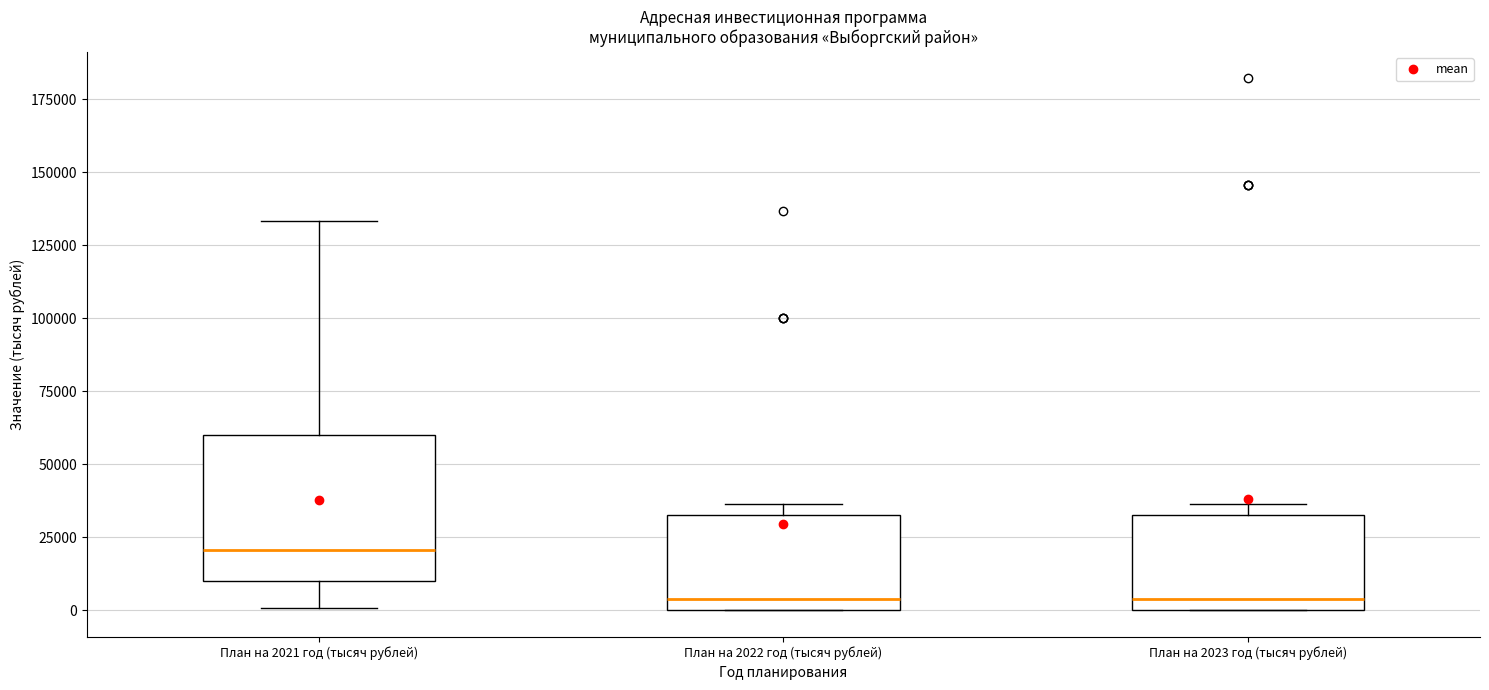

Which box is the tallest, from its lower edge to its upper edge?

План на 2021 год (тысяч рублей)